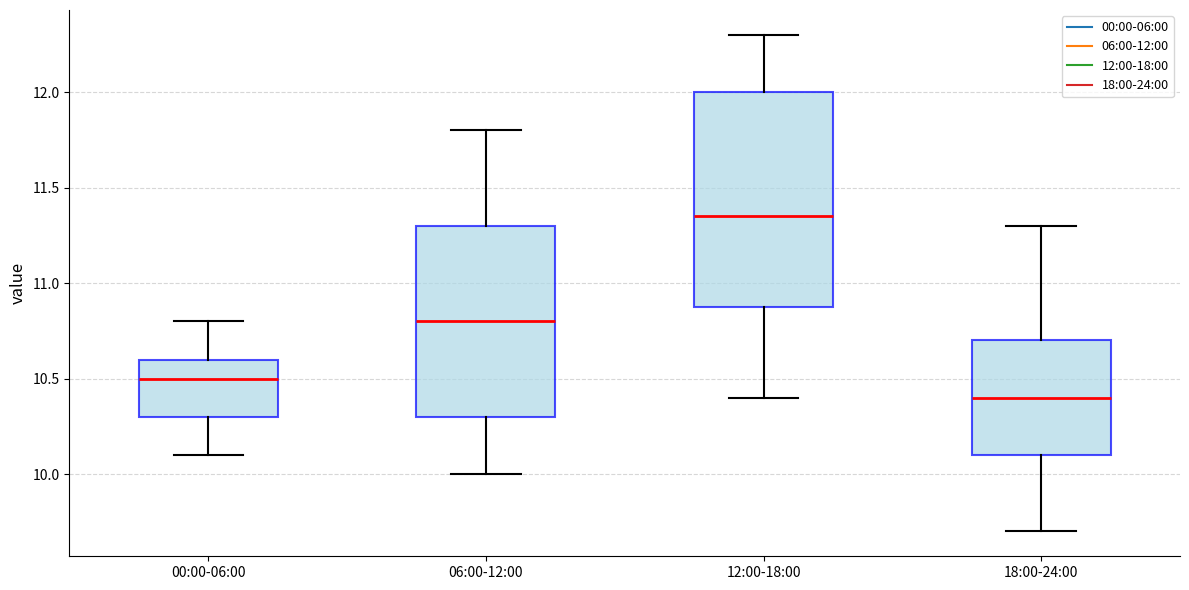

Which box is the tallest, from its lower edge to its upper edge?

12:00-18:00